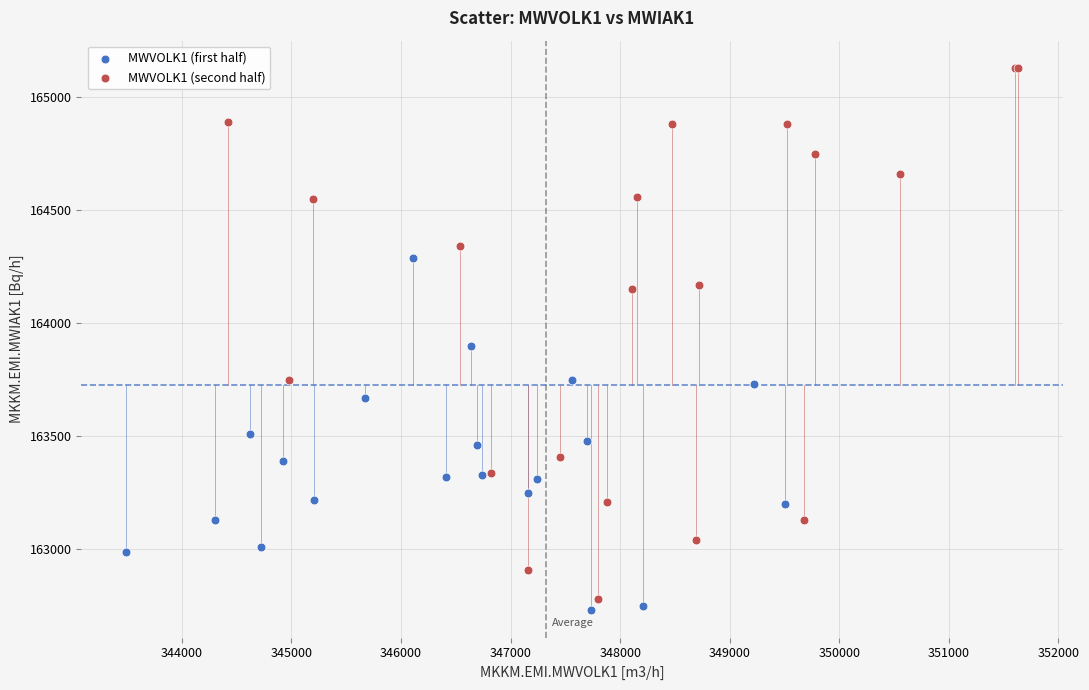

Which series has the widest spread of Y values?

MWVOLK1 (second half)